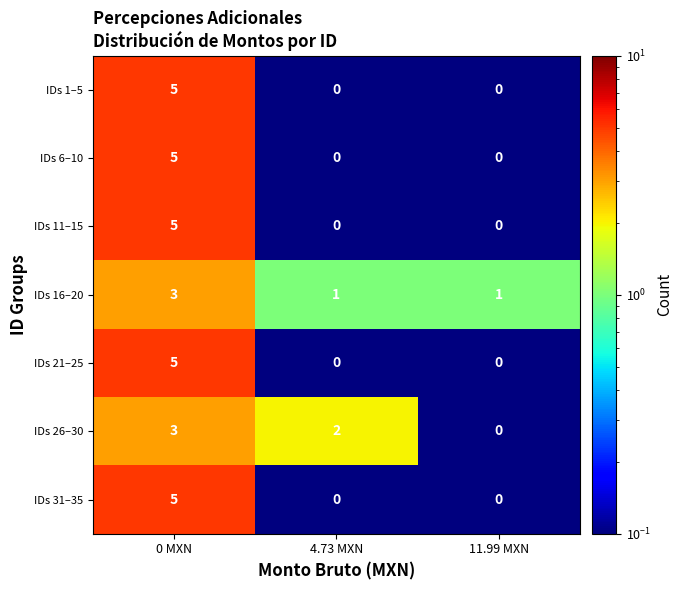

How many IDs 16–20 values are between 1 and 3?

3